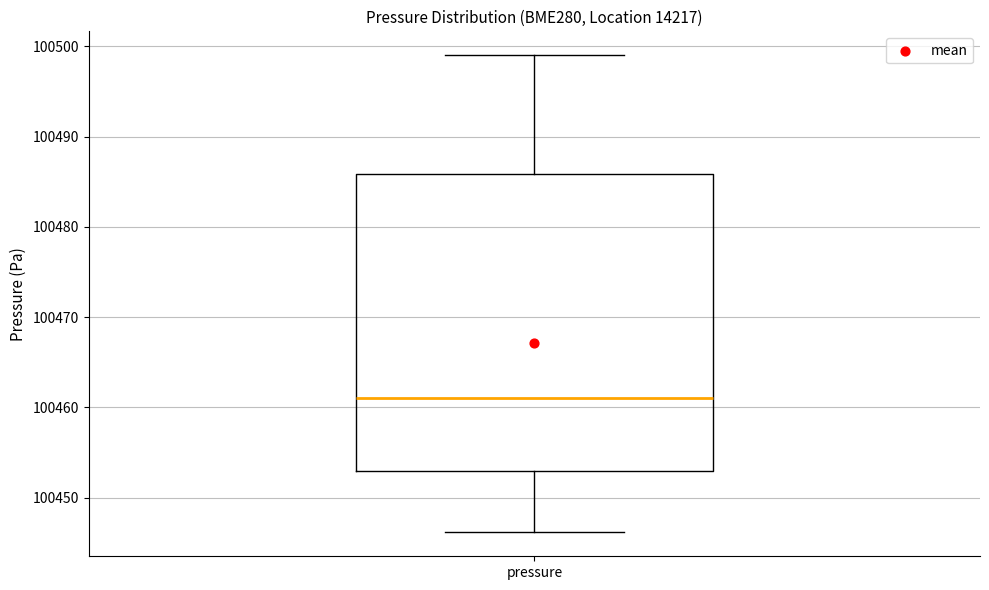

Read this box plot against the y-axis: the position of the median line, the range covered by the box, and the ends of both whiskers. The values are not printed on the chart, so give them approximately, as read against the axis.

median 100461, box 100453 to 100486, whiskers 100446 to 100499